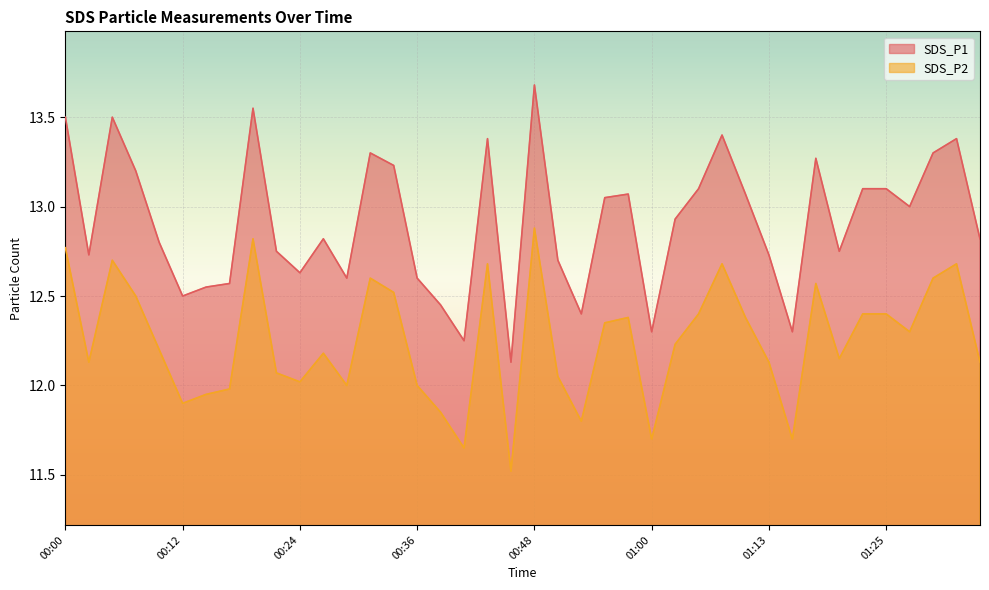

True or false: SDS_P1 and SDS_P2 intersect in this chart.

False